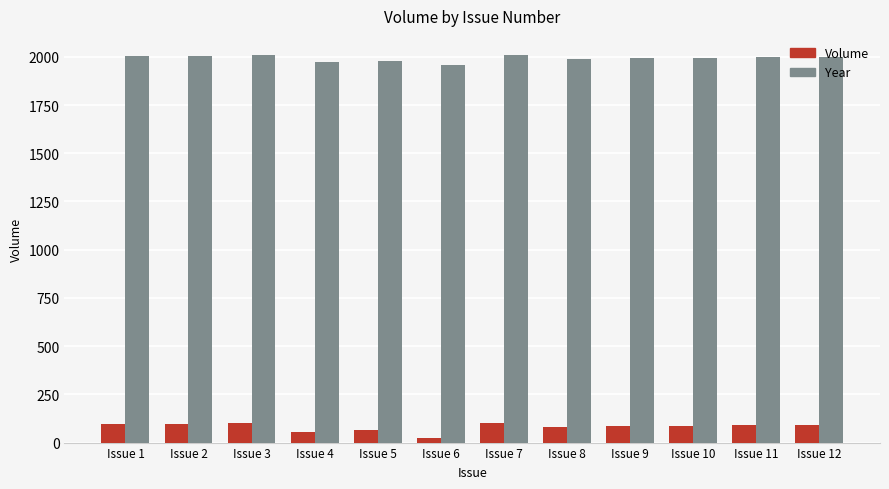

How many bars are there in total?

24